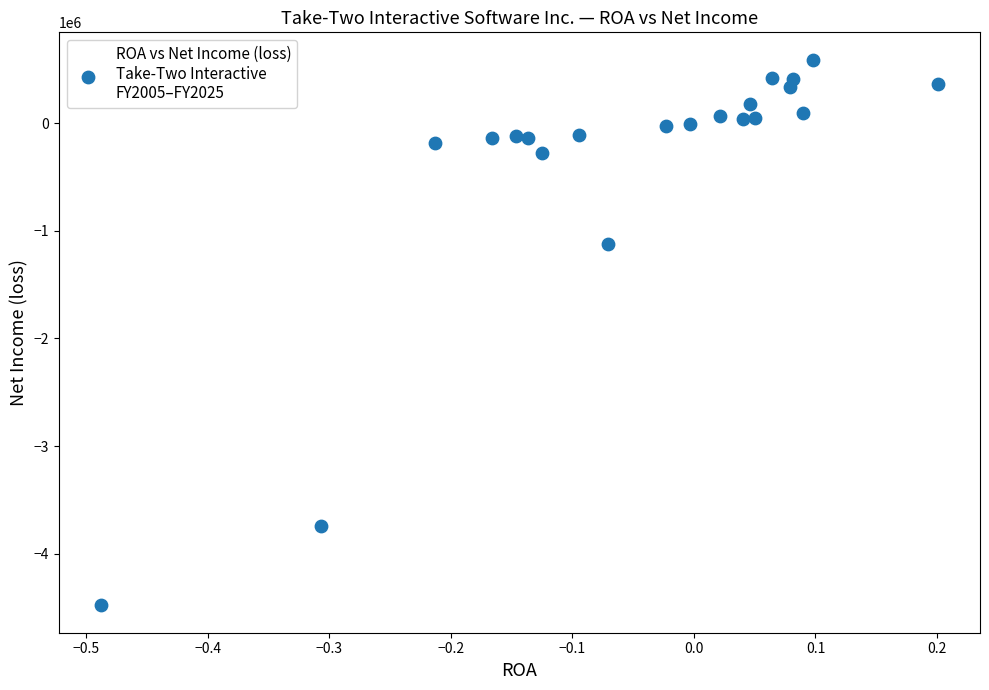

What Y value in the scatter plot is closest to -1945007?

-1124700